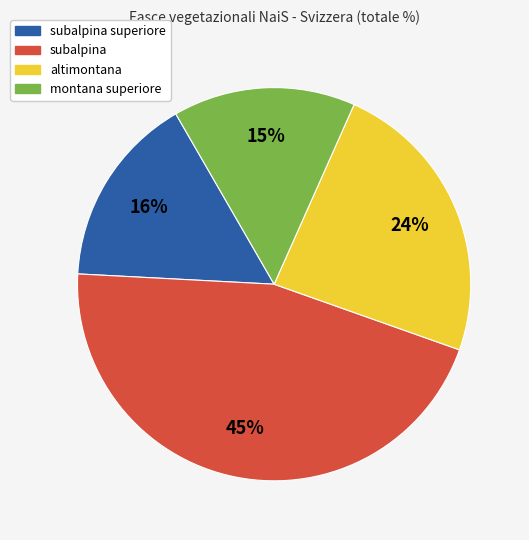

To the nearest percent, what is the average slice percentage?

25%